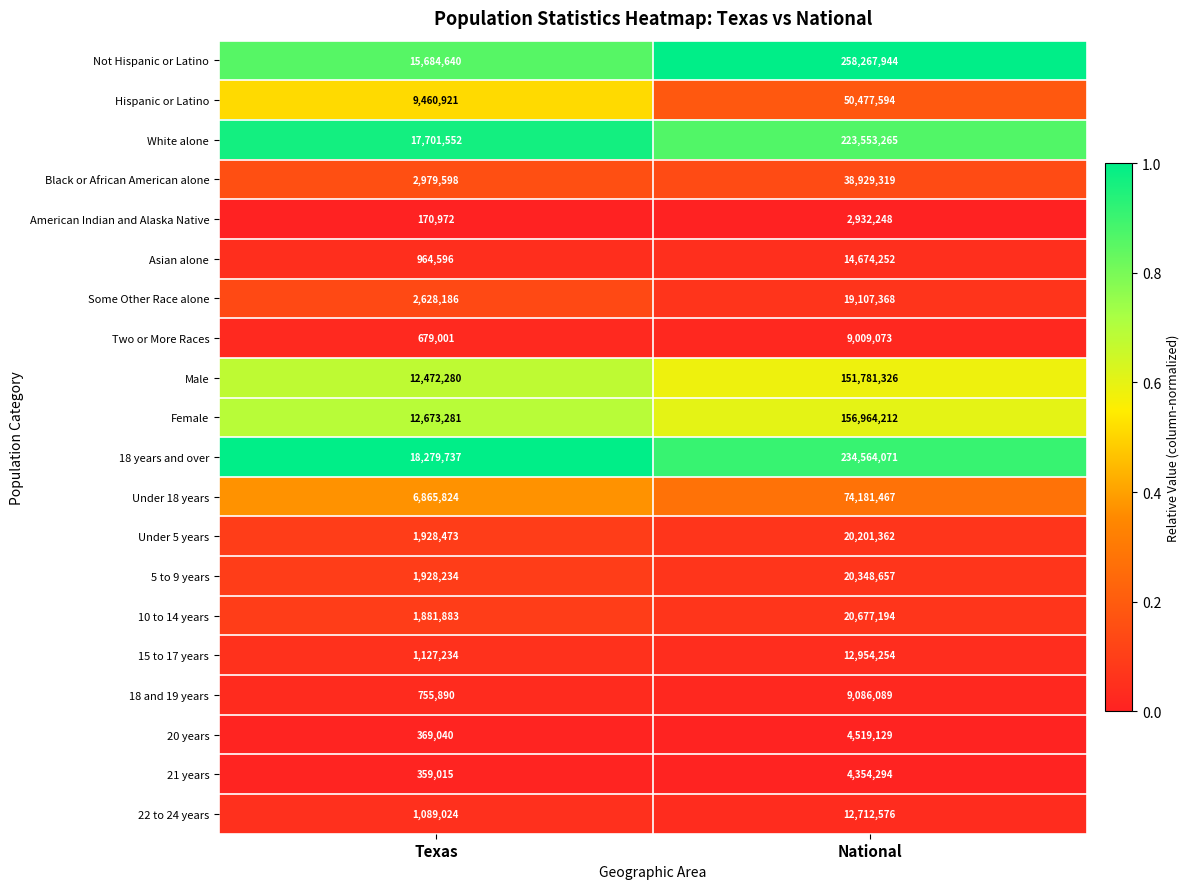

Which series has the widest spread of values?

Not Hispanic or Latino